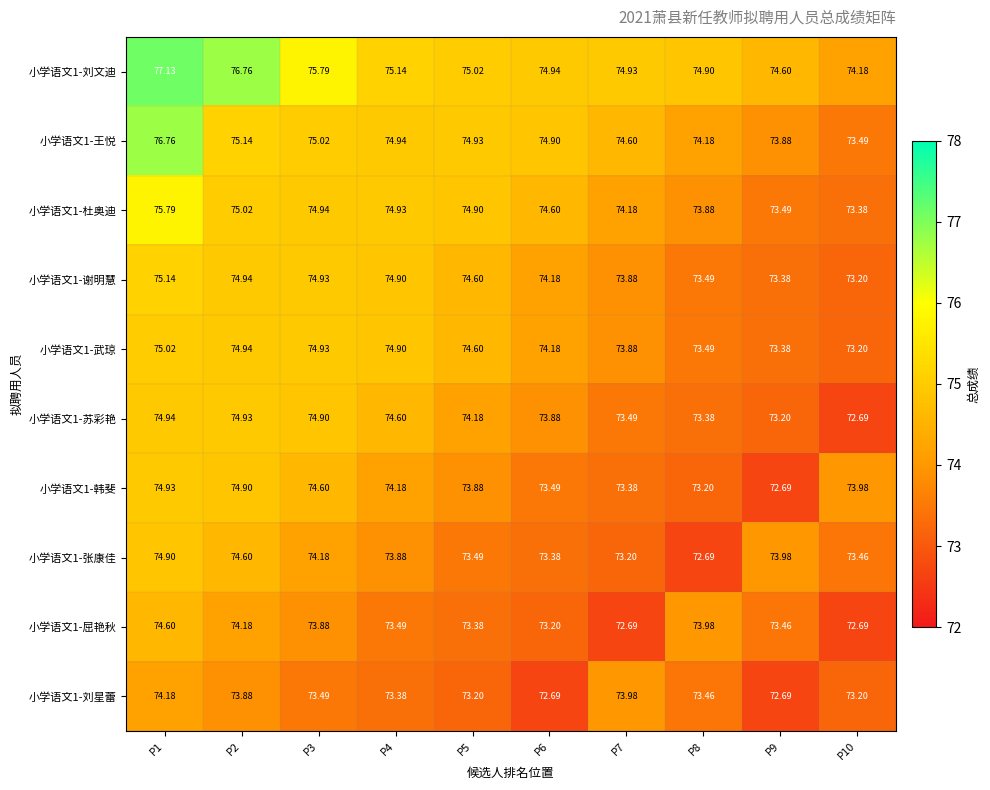

Is the value of 小学语文1-韩斐 at P5 greater than the value of 小学语文1-刘星蕾 at P4?

Yes